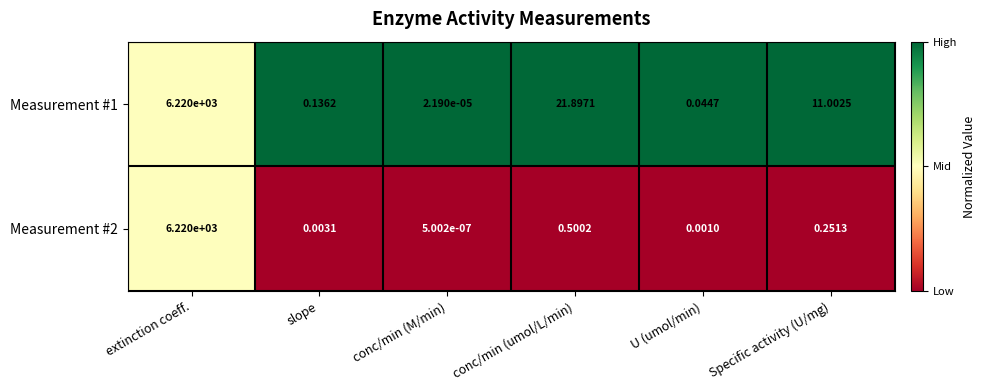

List the labels in order of Measurement #2 value, largest first.

extinction coeff., conc/min (umol/L/min), Specific activity (U/mg), slope, U (umol/min), conc/min (M/min)